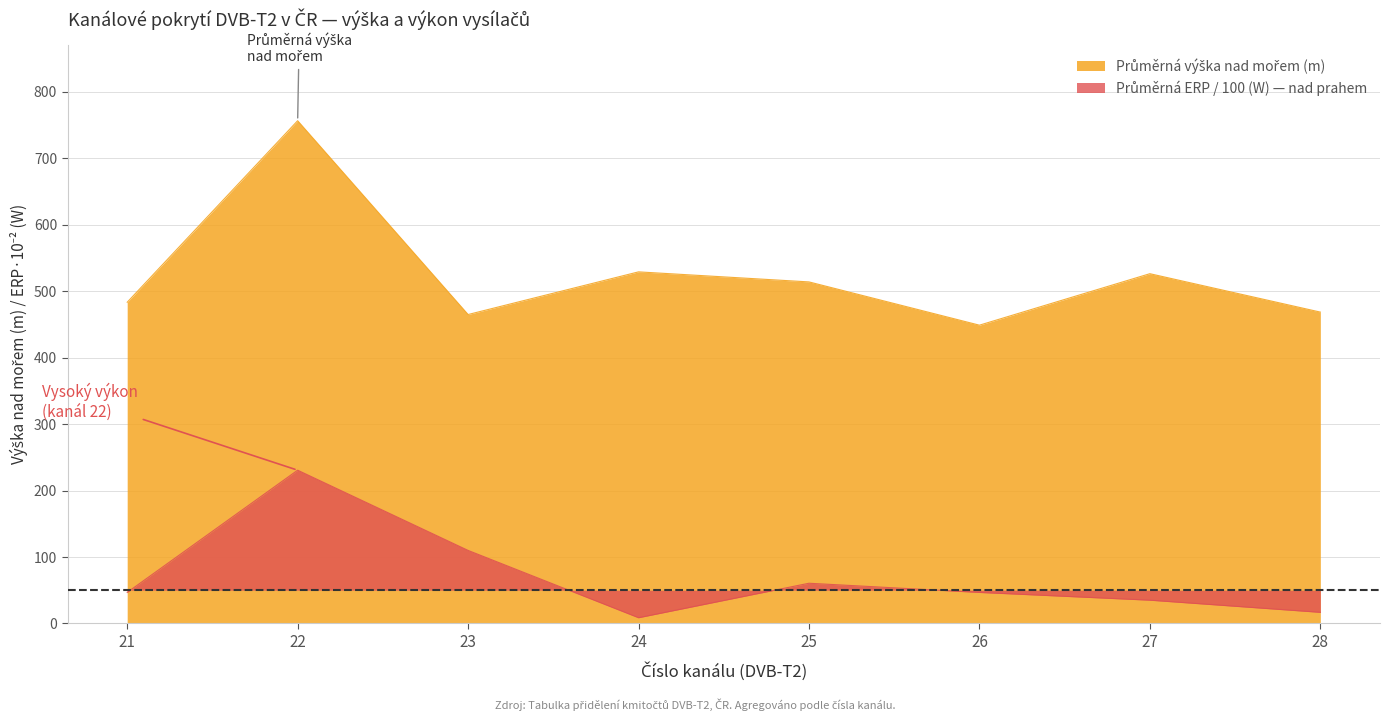

True or false: Průměrná zeměpisná délka (minuty) and Průměrná výška nad mořem cross at least once.

False